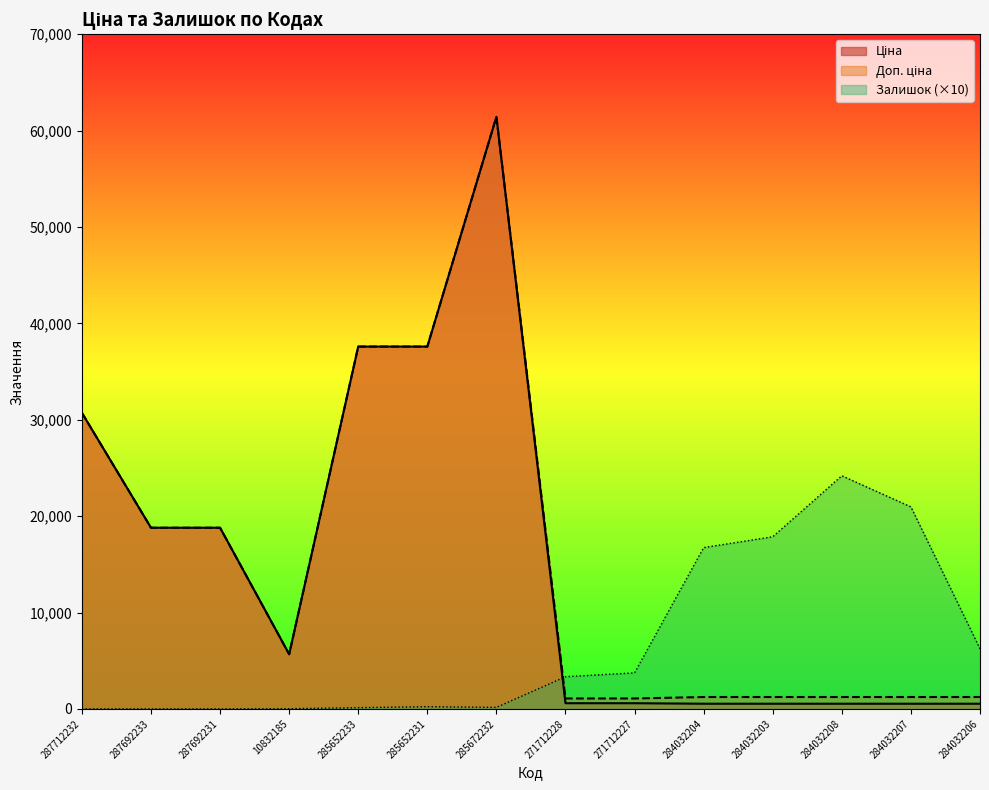

What is the maximum value shown in the chart?

61434.3